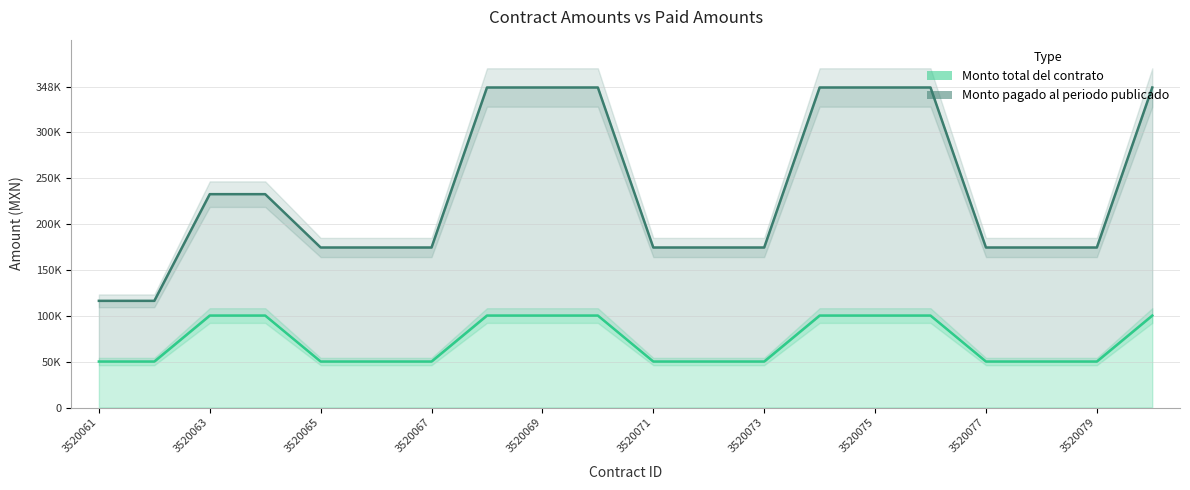

Which series changed the most between 3520064 and 3520076?

Monto pagado al periodo publicado